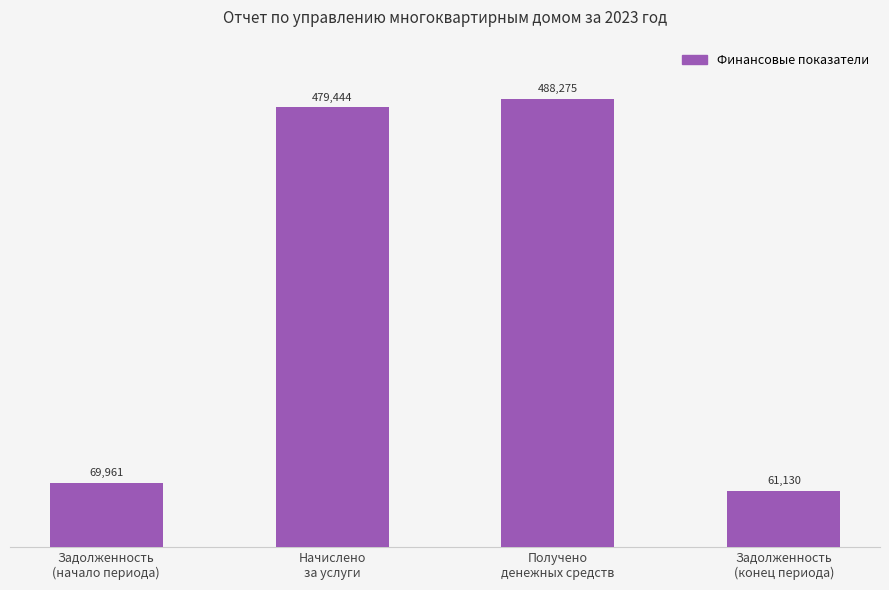

How many bars are there in total?

4